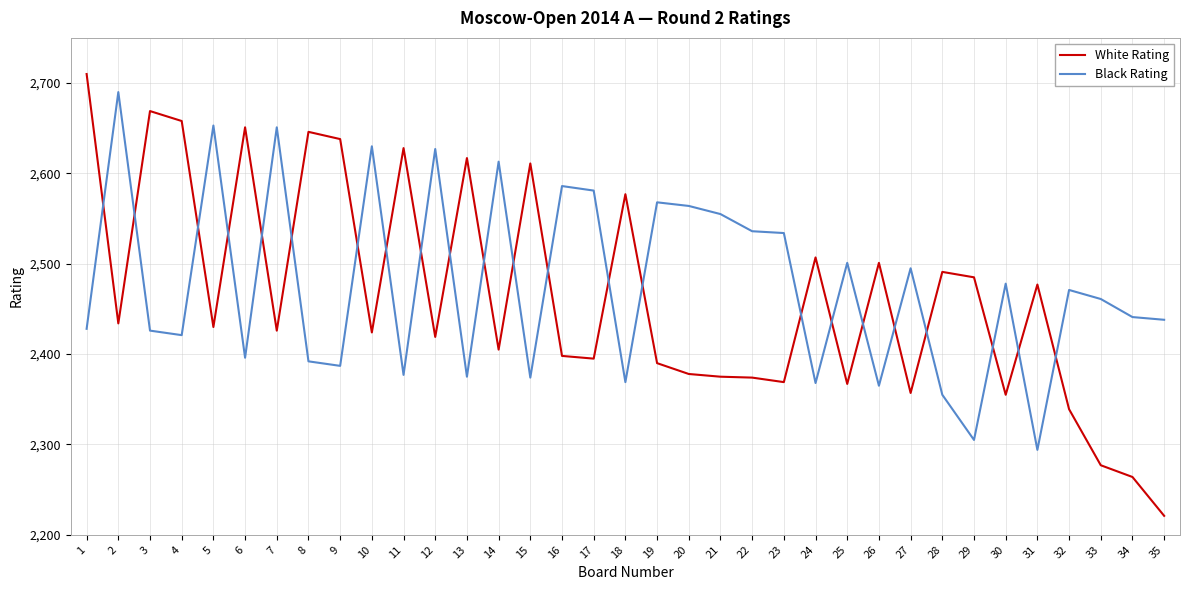

Which series has the widest spread of values?

White Rating